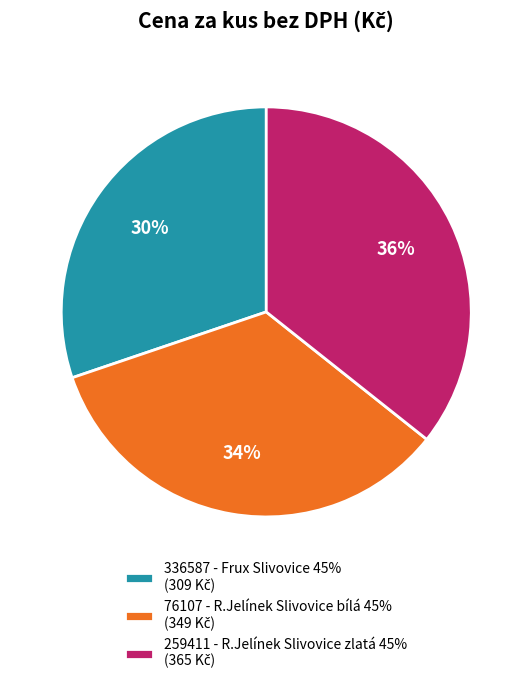

To the nearest percent, what is the average slice percentage?

33%